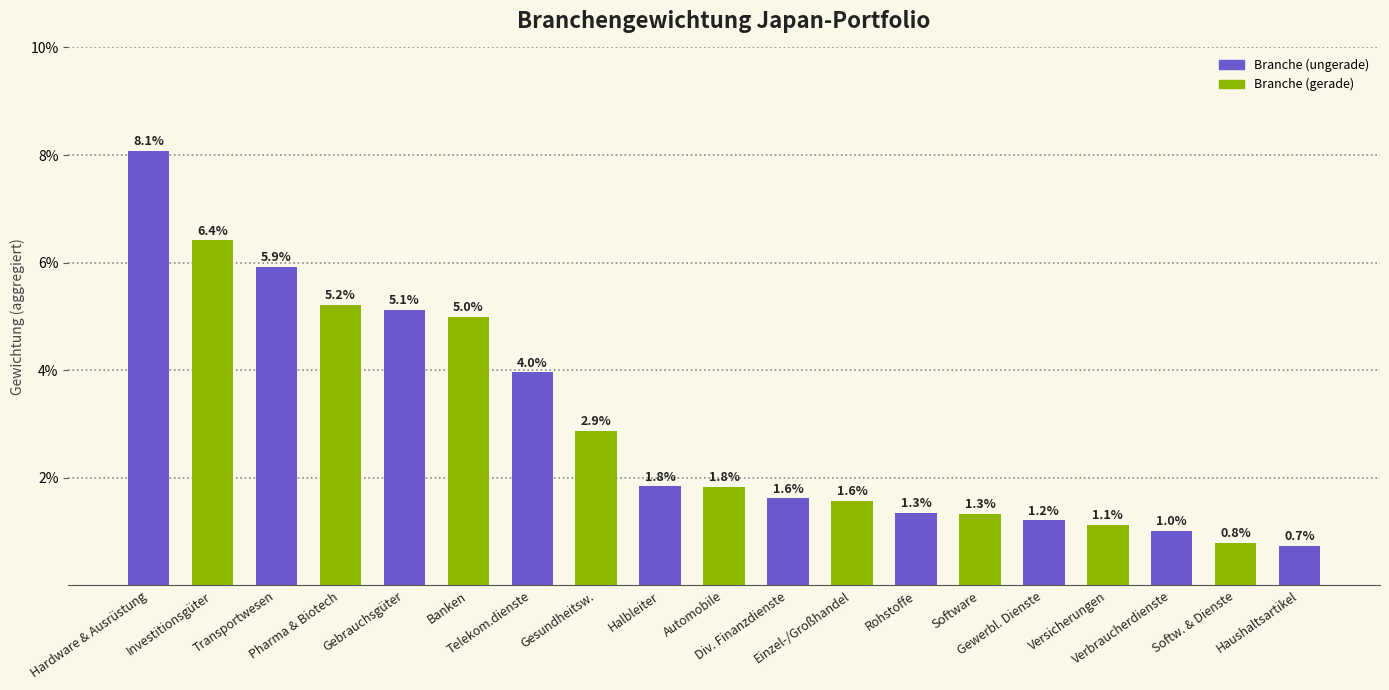

Reading right to left, extract all data points from this chart.

0.0	0.0	0.0	0.0	0.0	0.0	0.0	0.0	0.0	0.0	0.0	0.0	0.0	0.0	0.1	0.1	0.1	0.1	0.1